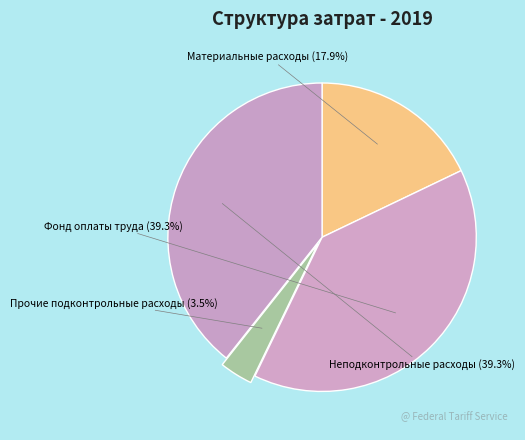

What percentage is NOT represented by Прочие подконтрольные расходы?

96.5%